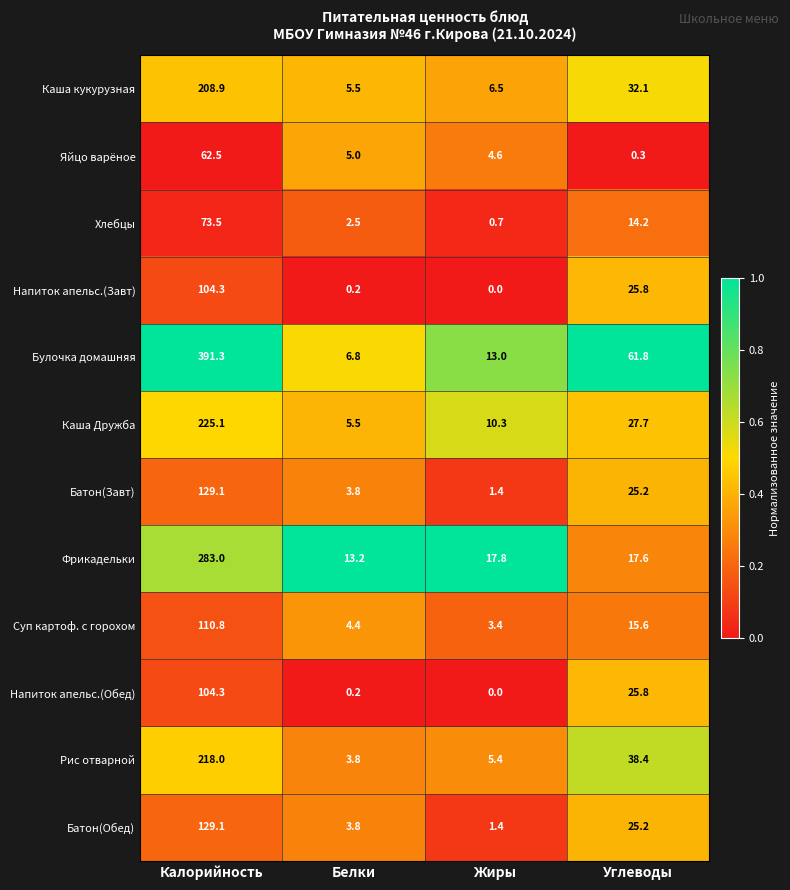

True or false: Суп картоф. с горохом has a value of 51.5 at Калорийность.

False